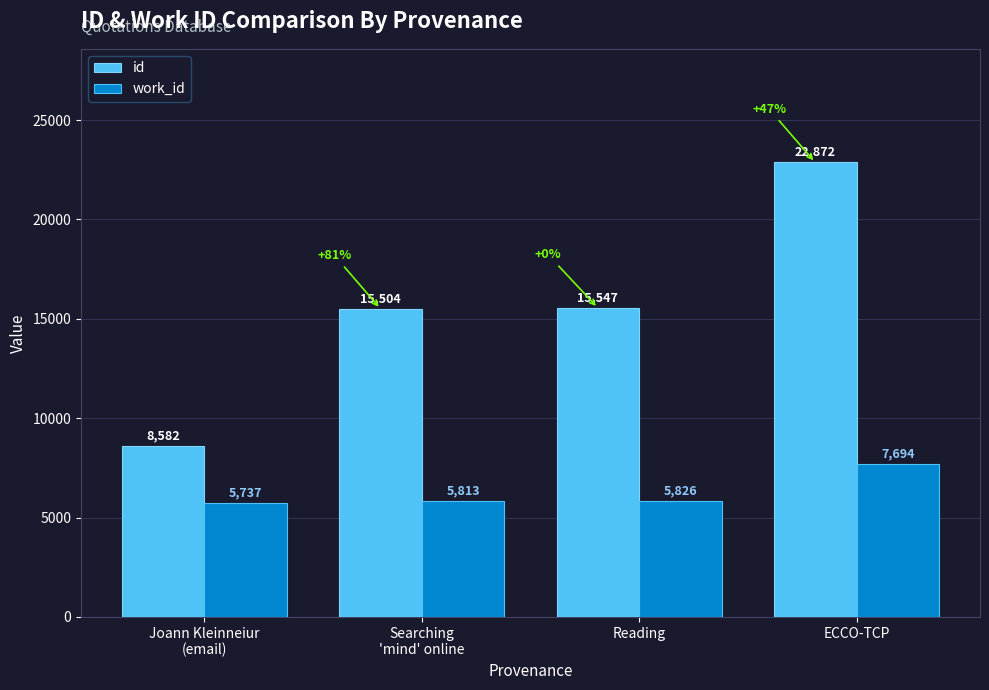

The value of work_id at Reading is 5826. True or false?

True